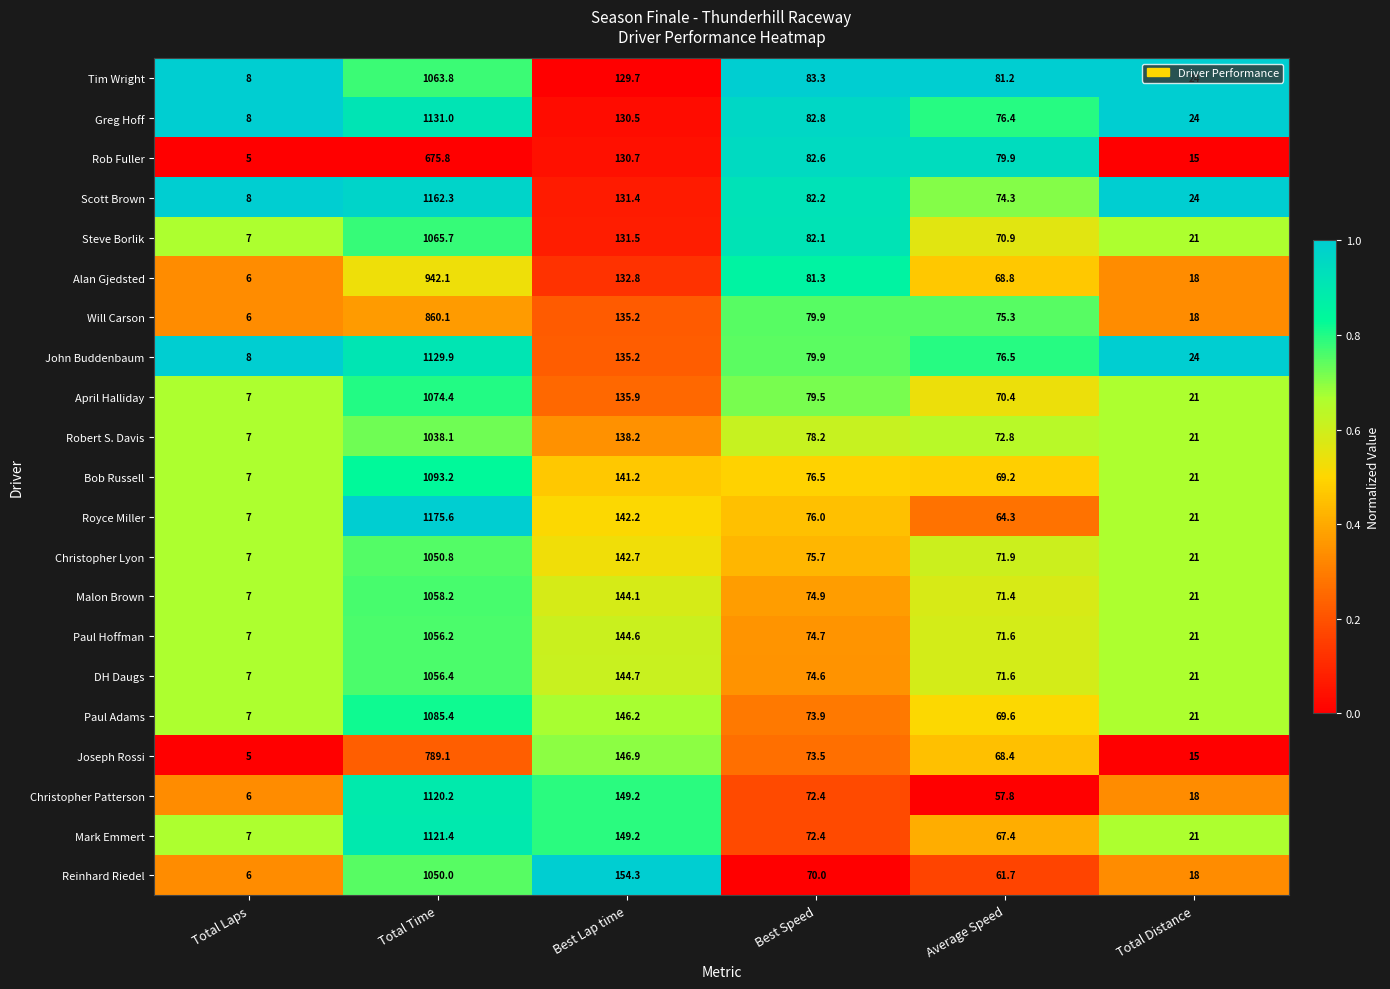

Which series has the largest total across all categories?

Royce Miller